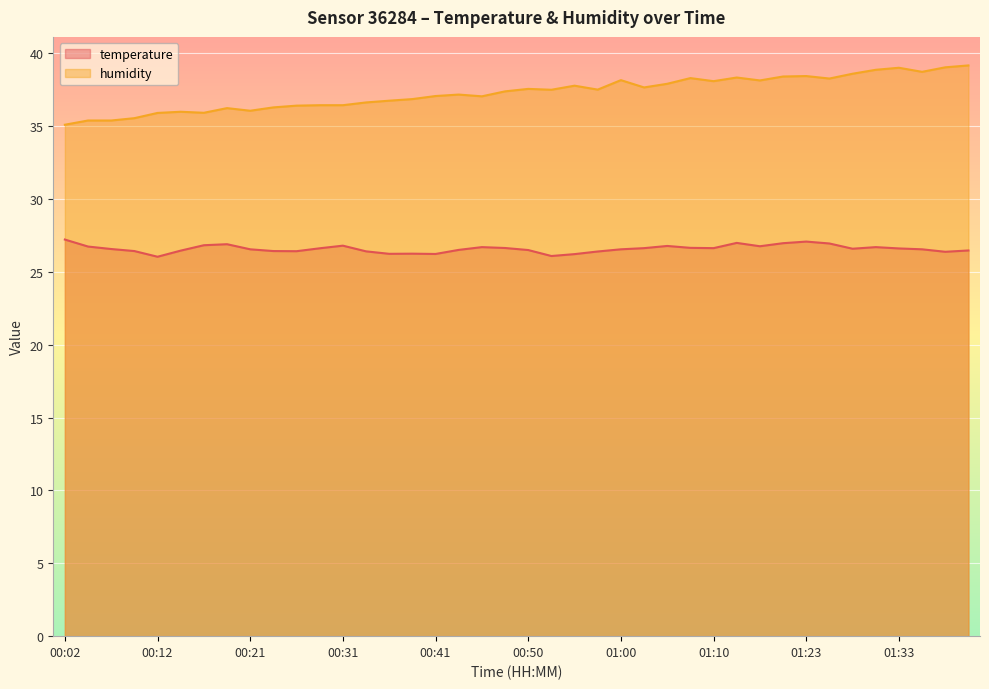

What is the total value across all series at 00:21?

62.6